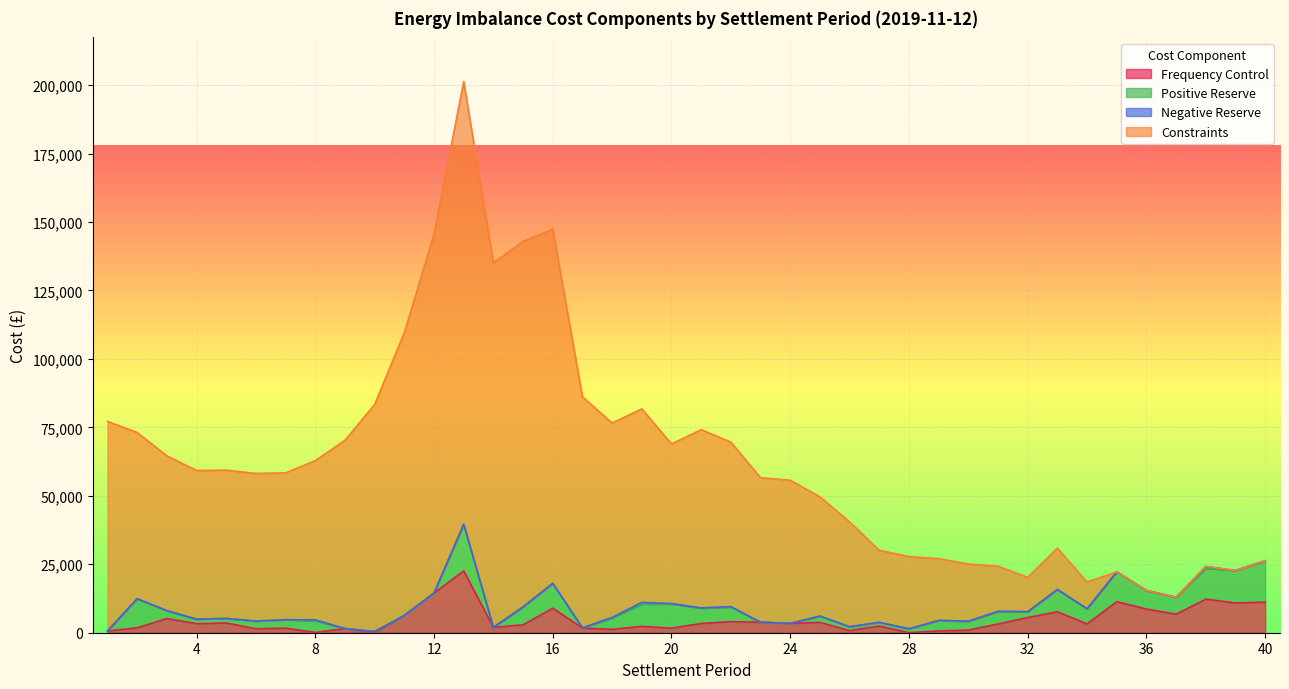

What is the sum of all Constraints values?

2535645.3